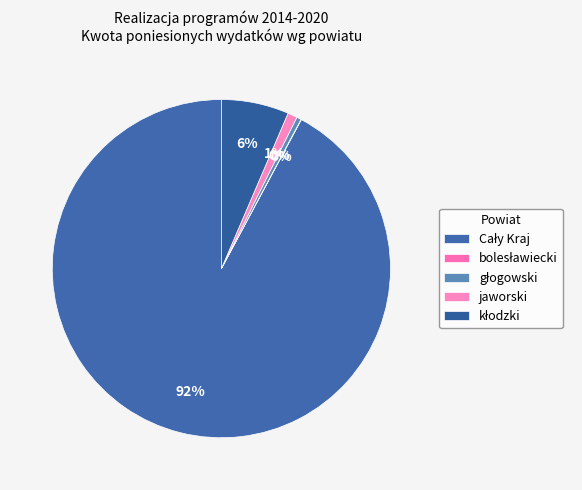

What is the change in value from jaworski to kłodzki?

+496565965.0